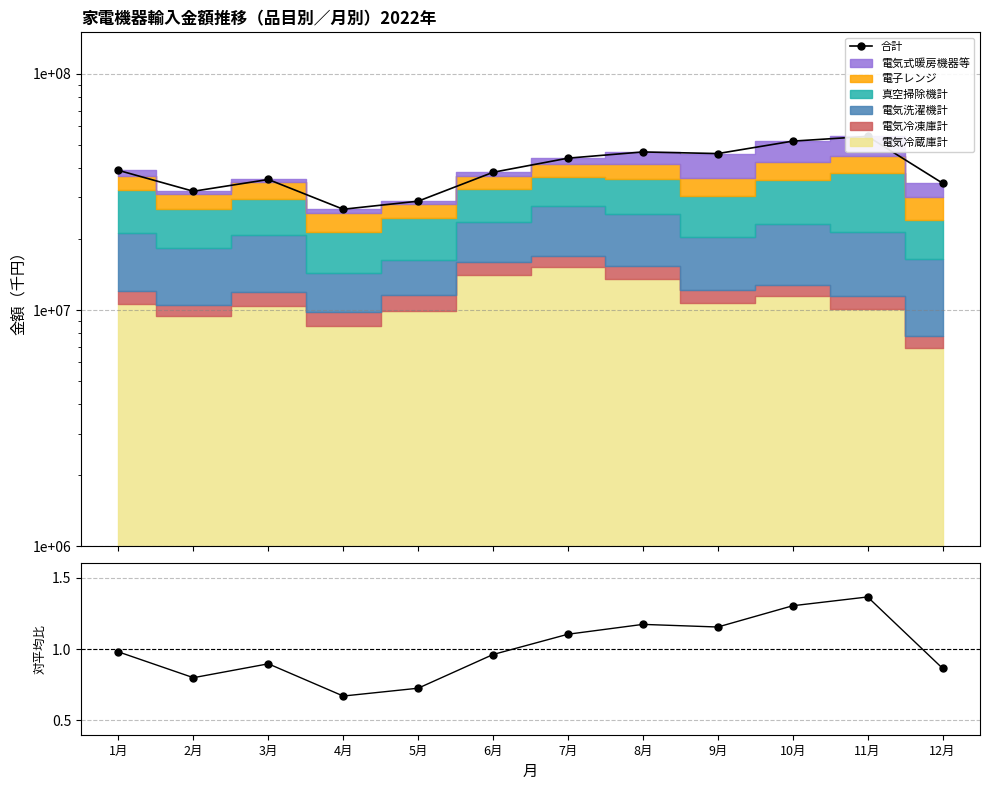

Reading left to right, transcribe all the data shown in this chart.

合計: 39053271.0	31854042.0	35731086.0	26733338.0	28918677.0	38325437.0	43987071.0	46734700.0	46000684.0	51935449.0	54389527.0	34477935.0
合計/平均: 1.0	0.8	0.9	0.7	0.7	1.0	1.1	1.2	1.2	1.3	1.4	0.9